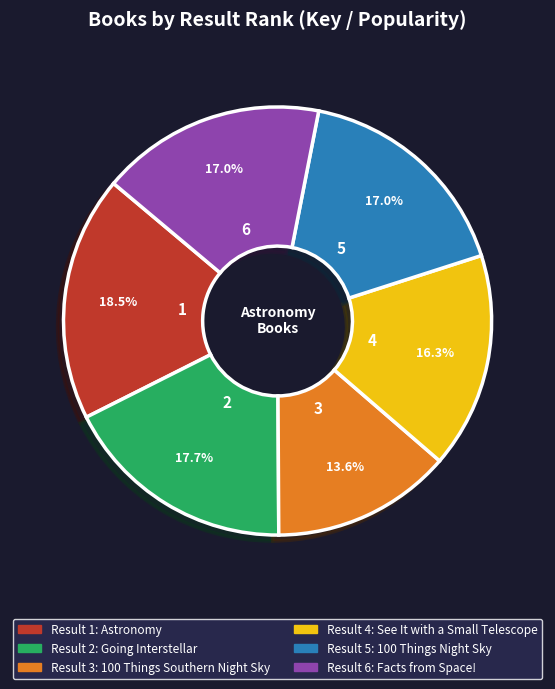

Which slice is the smallest?

Result 3: 100 Things Southern Night Sky